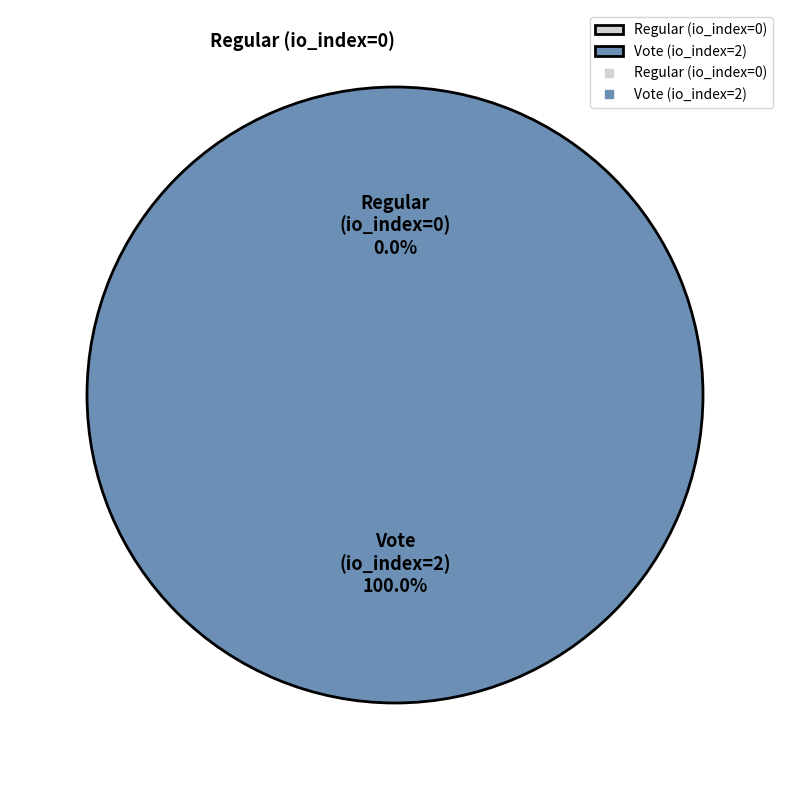

Between Regular (io_index=0) and Vote (io_index=2), which is larger?

Vote (io_index=2)